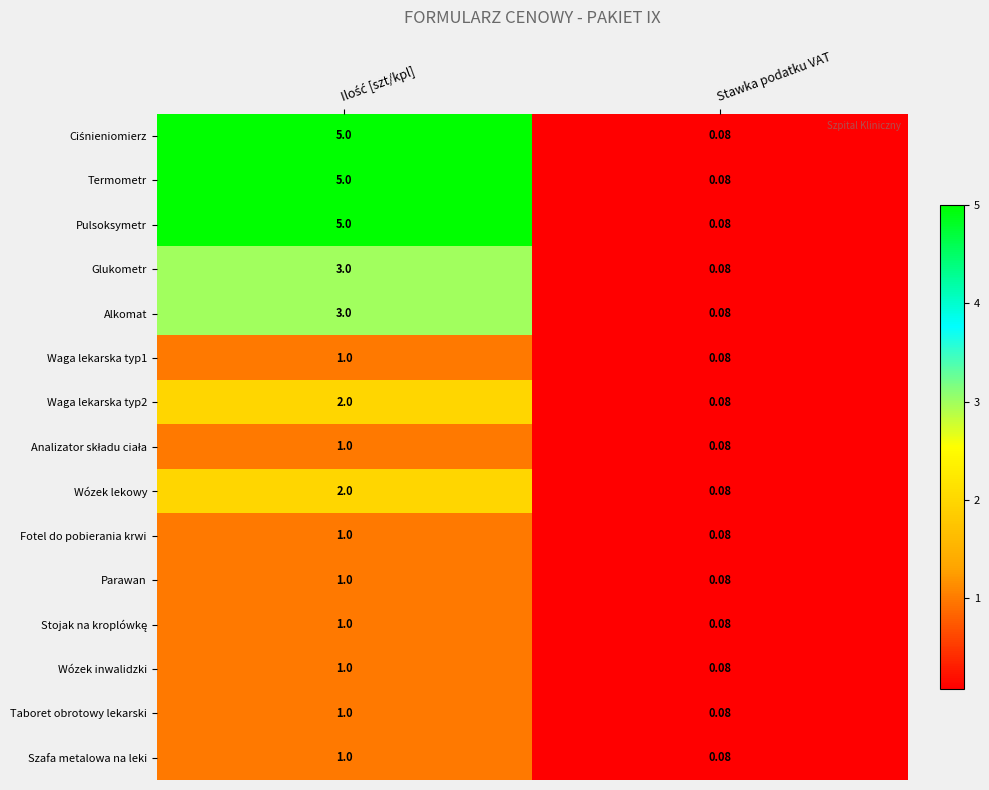

What is the maximum value shown in the chart?

5.0